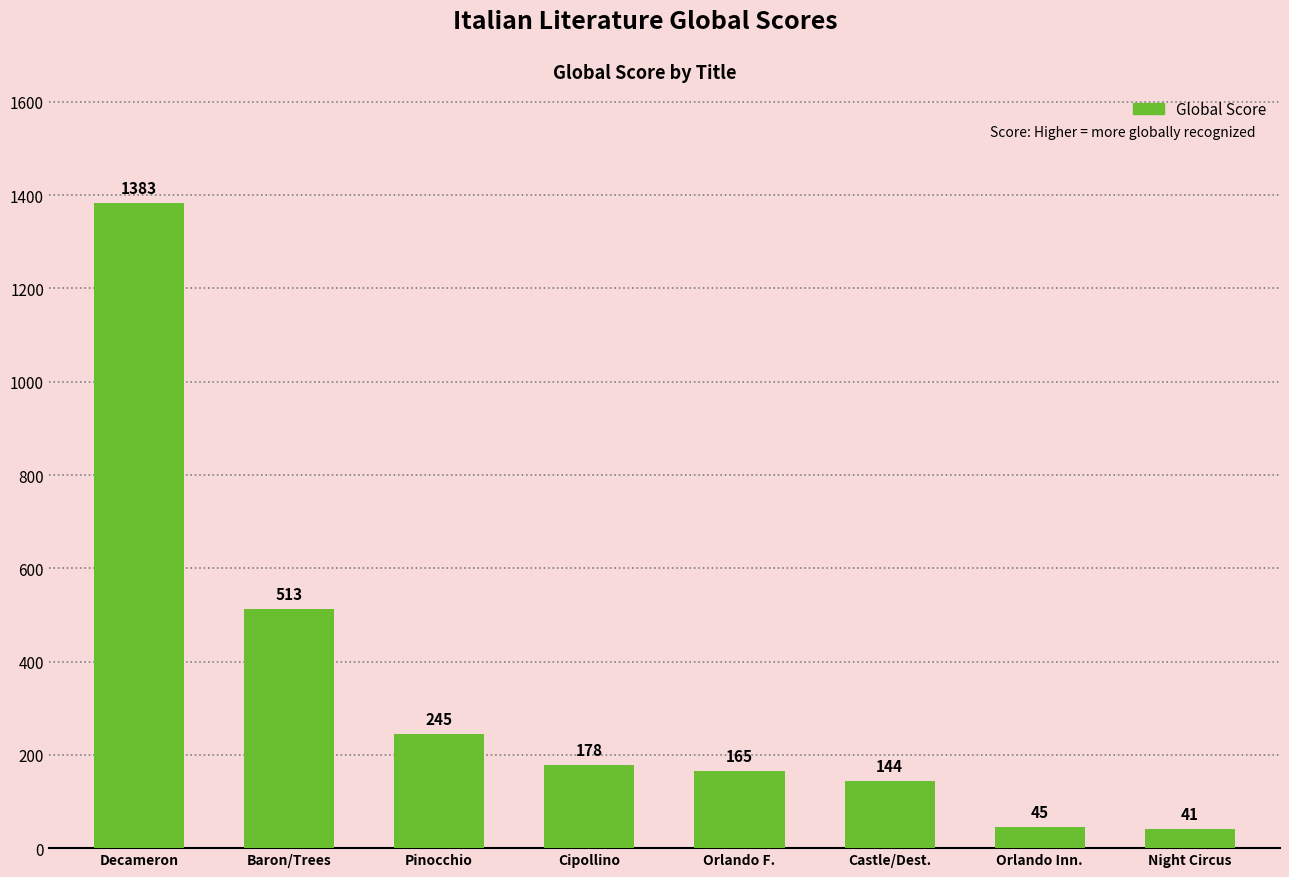

What is the label of the 2nd bar from the right?

Orlando Inn.